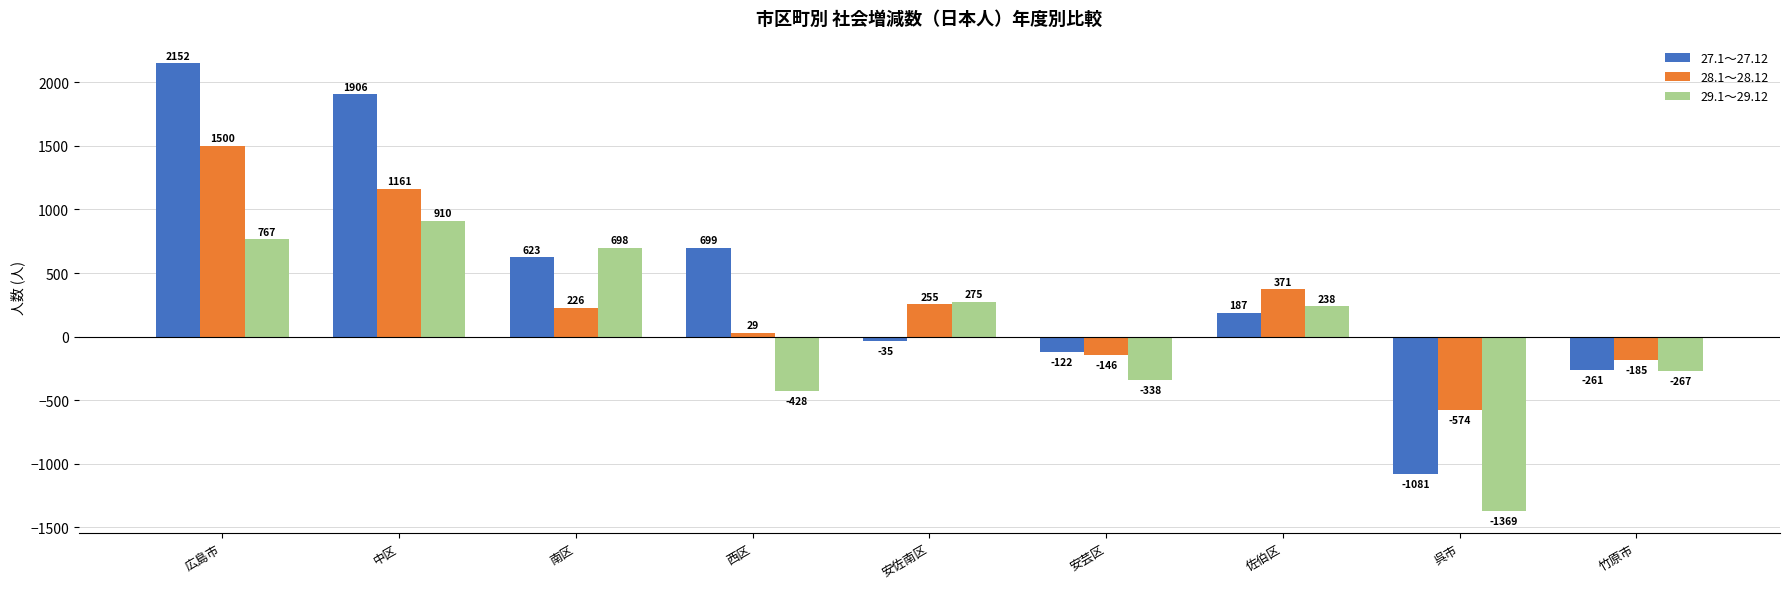

At which category is the sum across all series the highest?

広島市